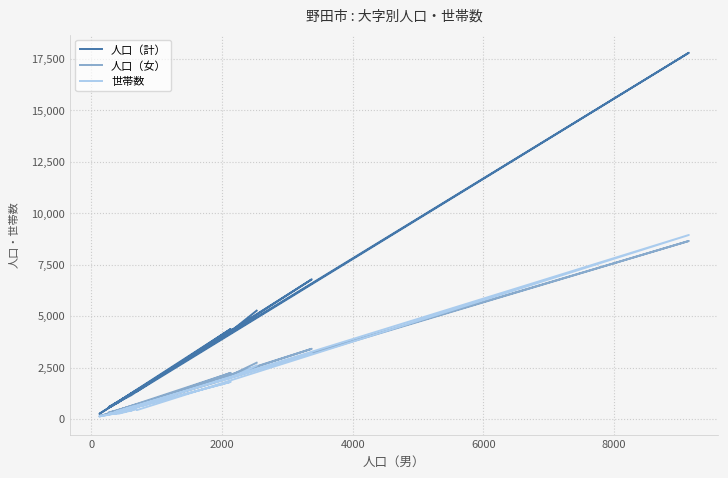

What is the difference between the highest and lowest values at 2000?

1978